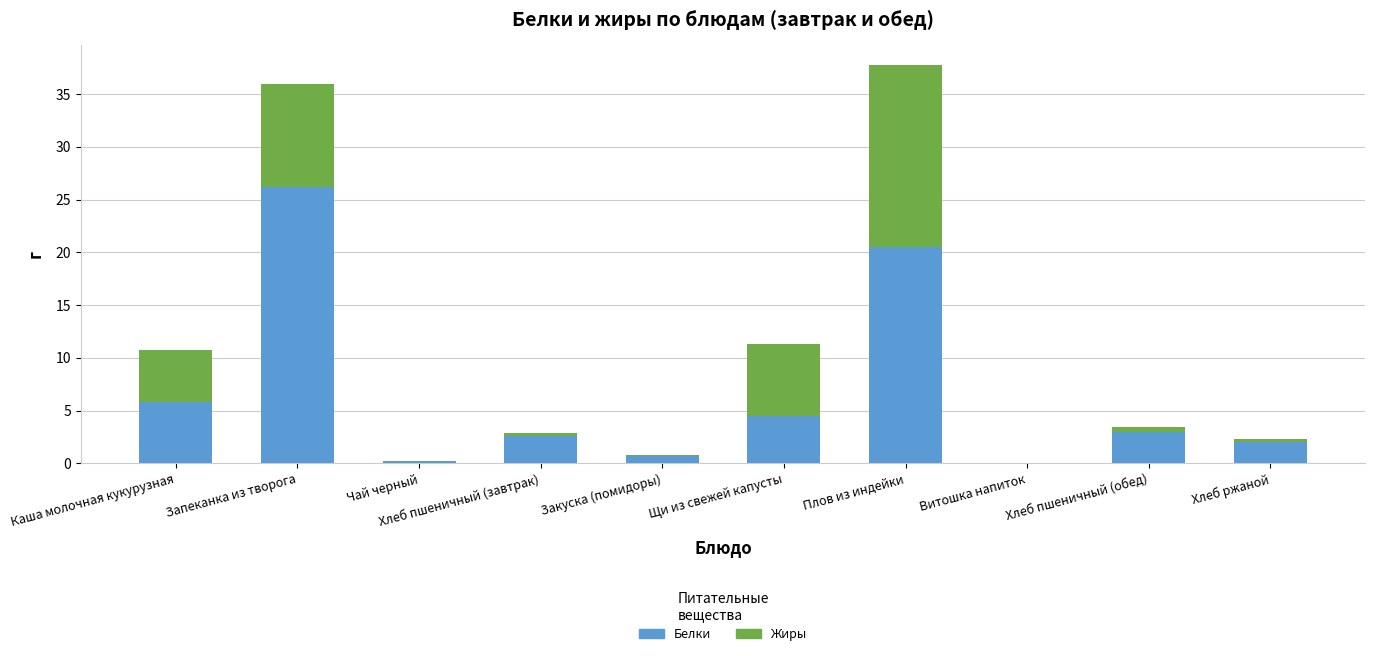

What is the sum of all Белки values?

65.3